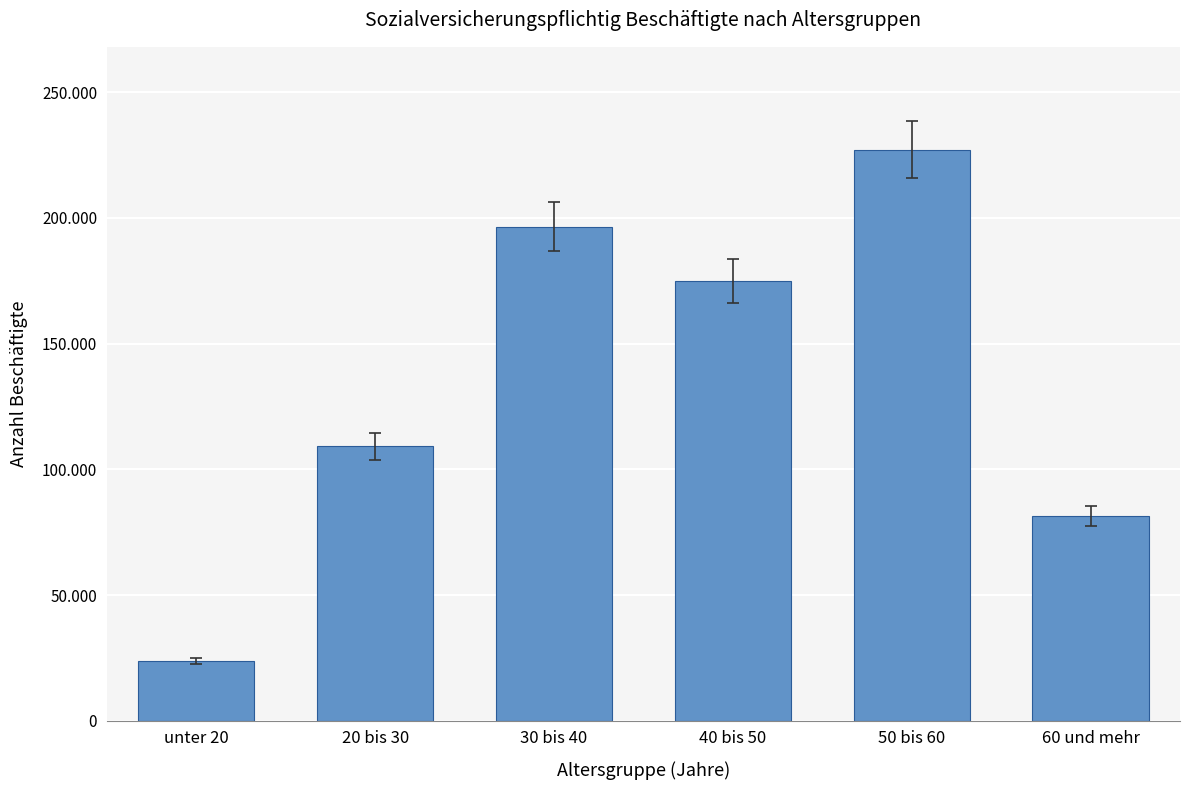

What is the change in value from 40 bis 50 to 50 bis 60?

+52112